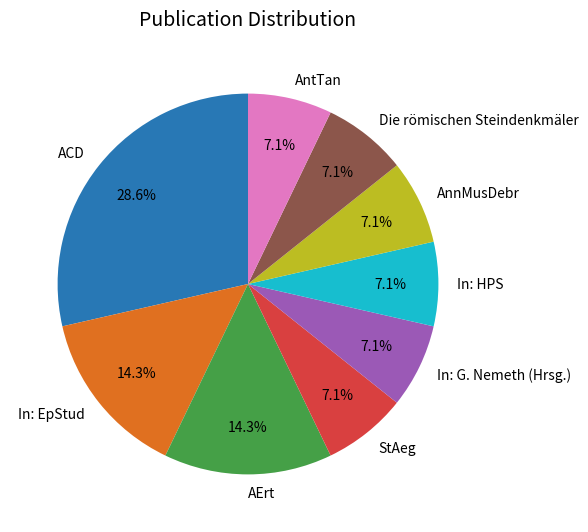

Which category has the biggest portion of the pie?

ACD